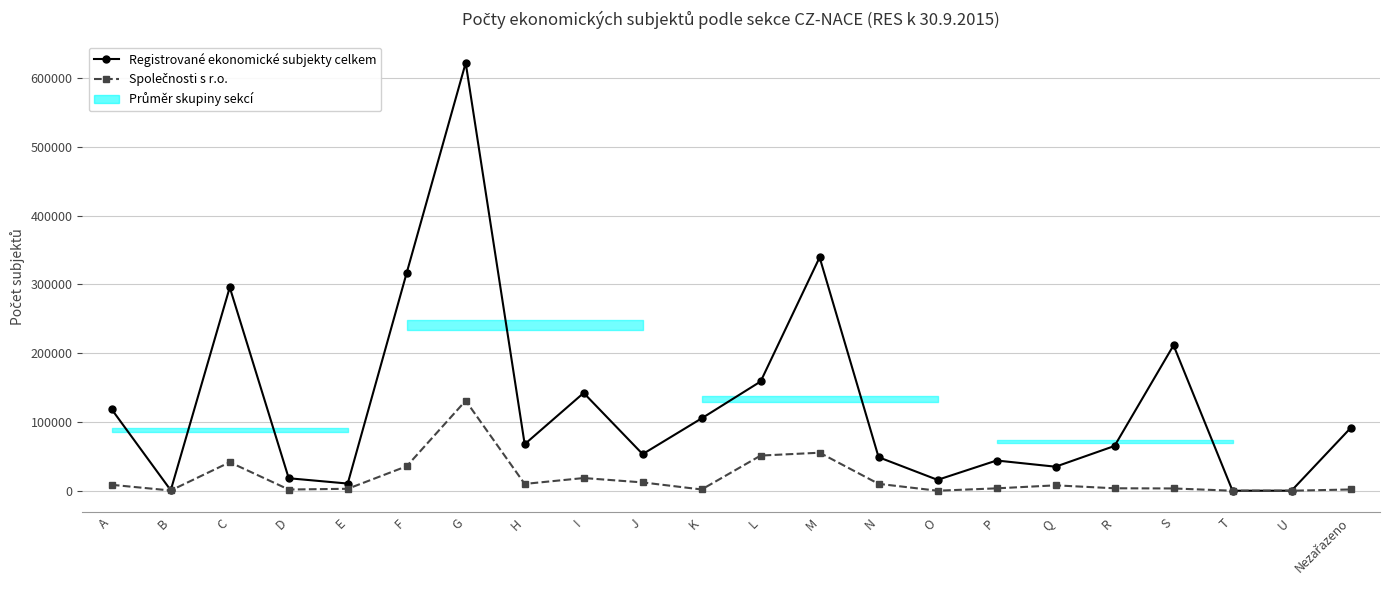

Reading right to left, extract all data points from this chart.

Registrované ekonomické subjekty celkem: 91047	60	4	211457	65114	34939	43948	15806	48742	339404	158865	105248	53223	142207	67646	622194	316963	10427	18159	295773	676	118227
Společnosti s r.o.: 1825	0	1	3303	3548	7827	3459	9	10003	55276	51120	1809	12082	18459	9887	130946	35622	2822	1741	41441	330	8592